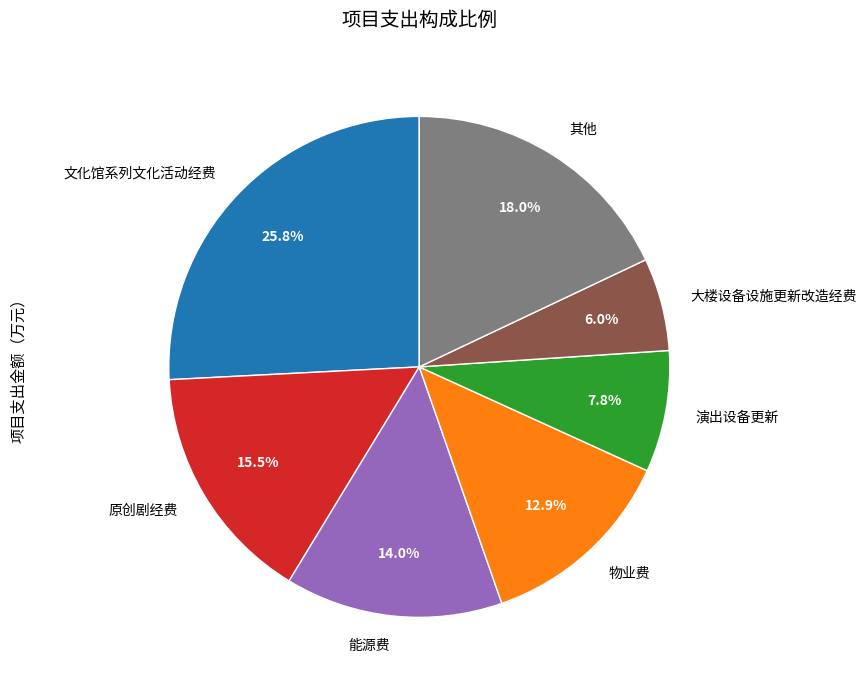

Does any single category account for the majority?

No